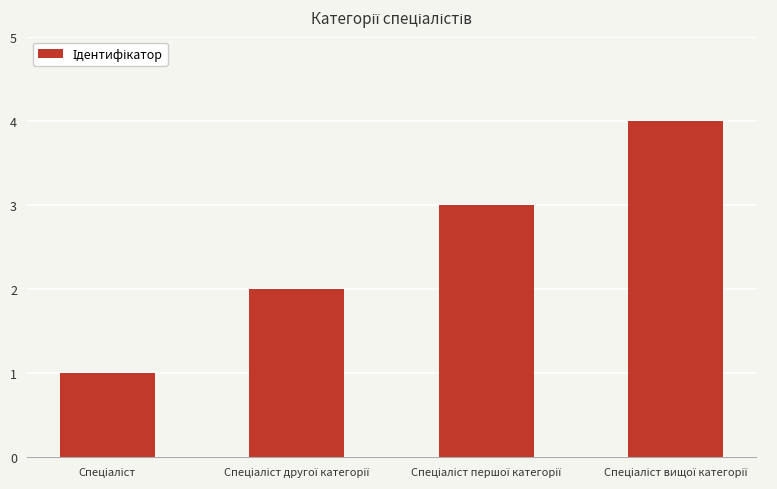

What is the greatest value displayed?

4